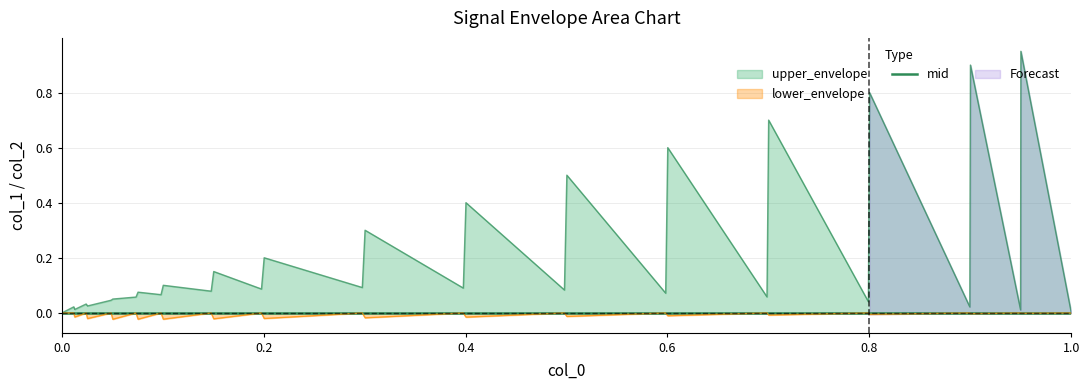

What is the value of the upper_envelope point at the 18th from the left?

0.1